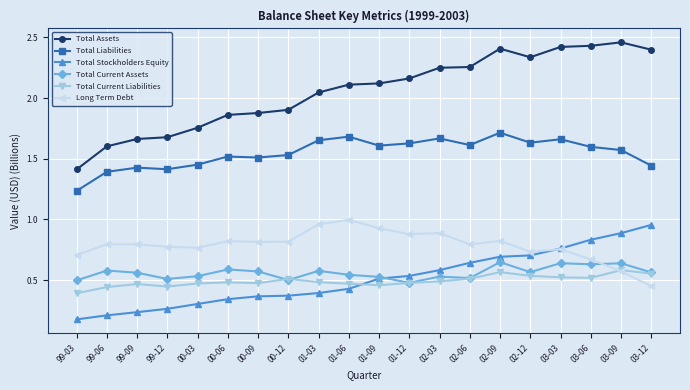

Which series has the largest total across all categories?

Total Assets